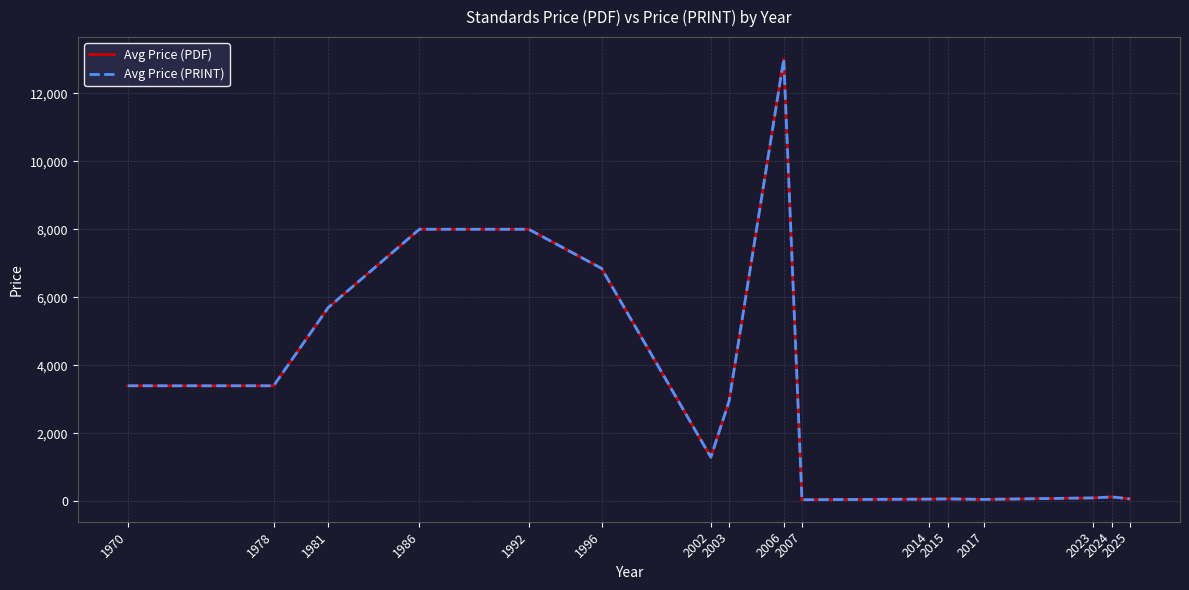

Does the chart have visible grid lines?

Yes